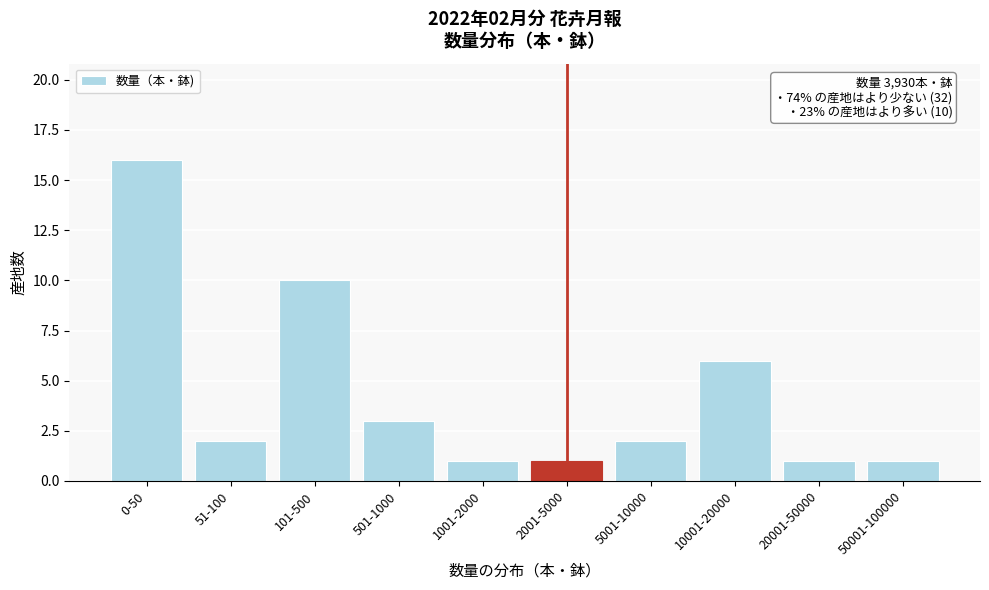

Reading left to right, transcribe all the data shown in this chart.

16	2	10	3	1	1	2	6	1	1